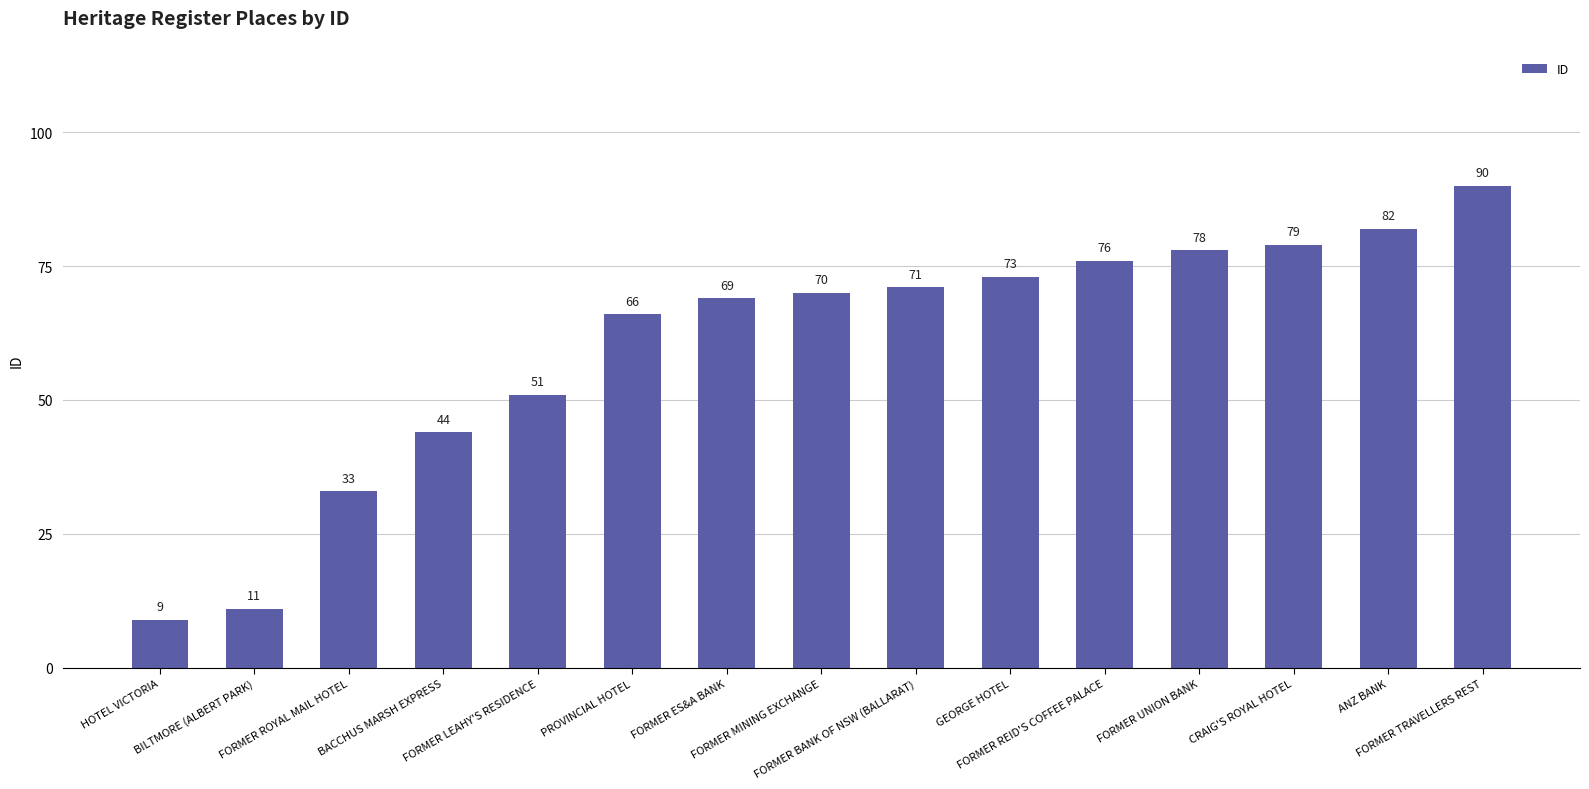

What is the maximum value shown in the chart?

90